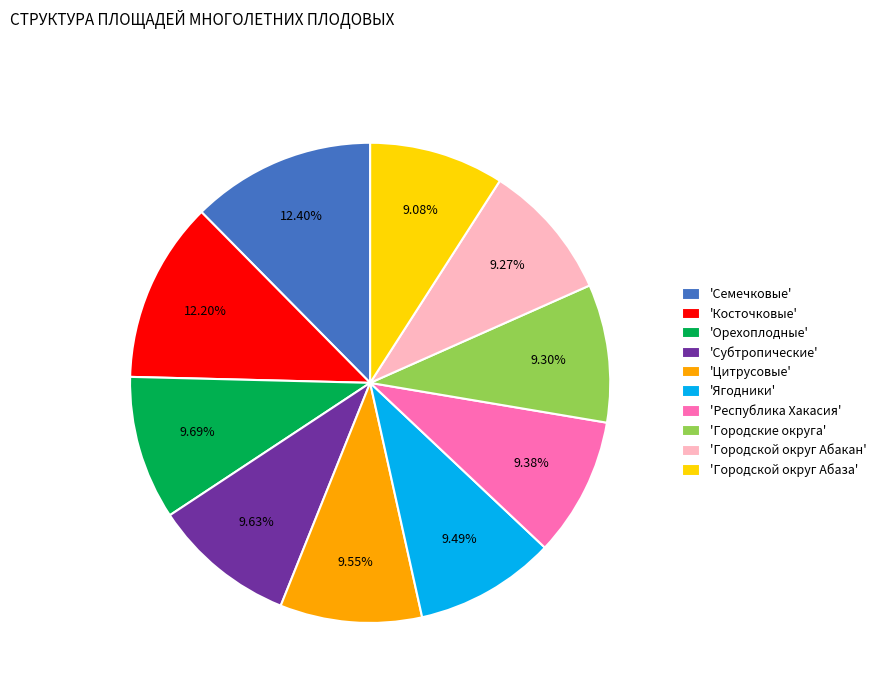

Combined, do 'Косточковые' and 'Цитрусовые' account for over 50%?

No